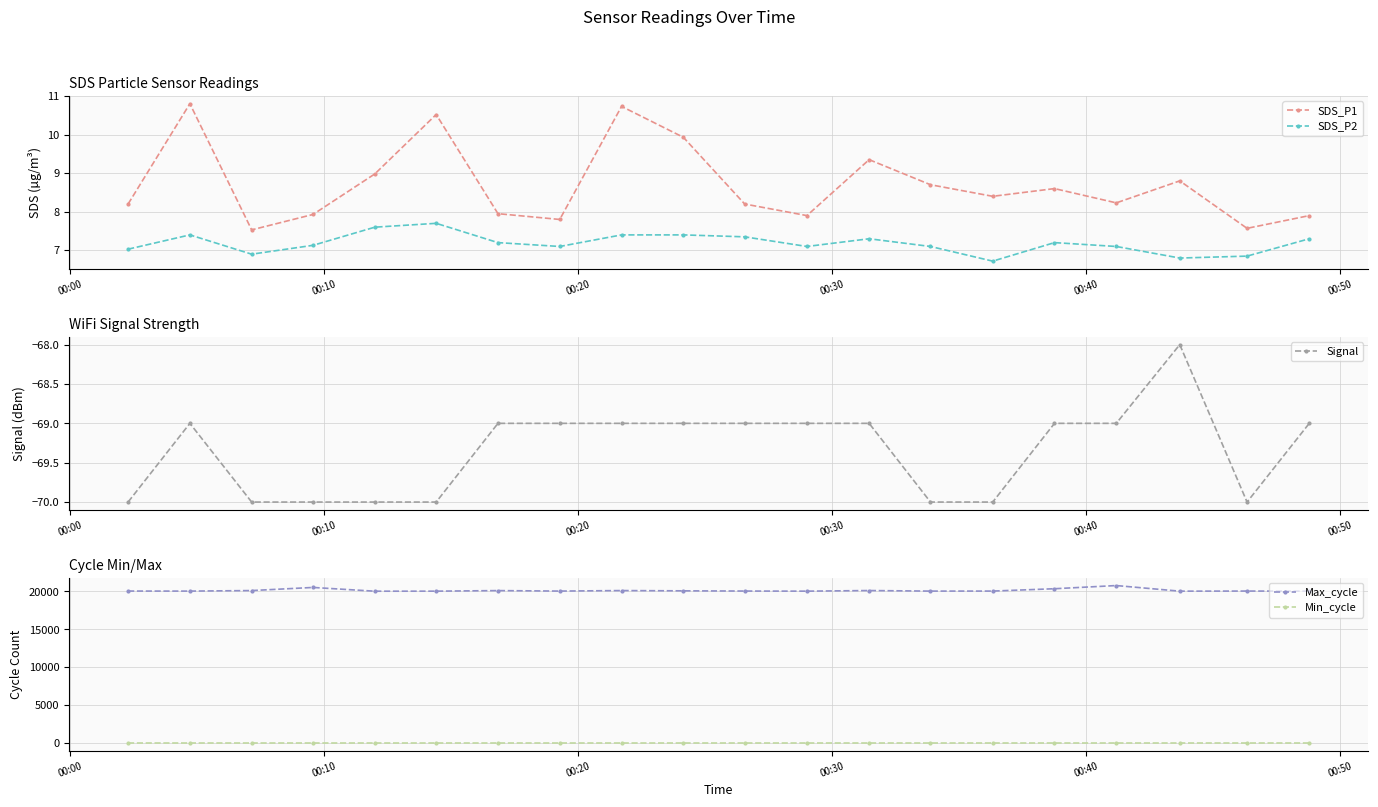

In SDS_P1, how many points are lower than both neighbors (excluding endpoints)?

6